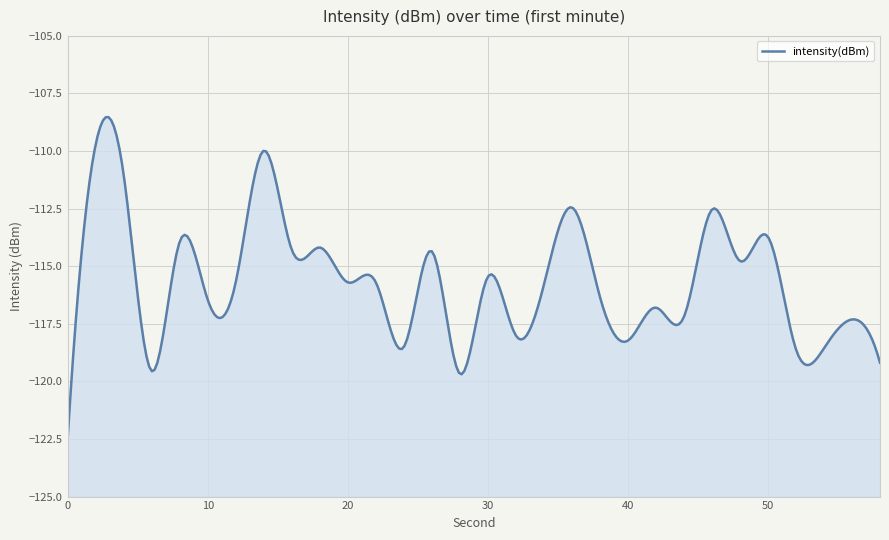

What is the smallest value displayed?

-122.5